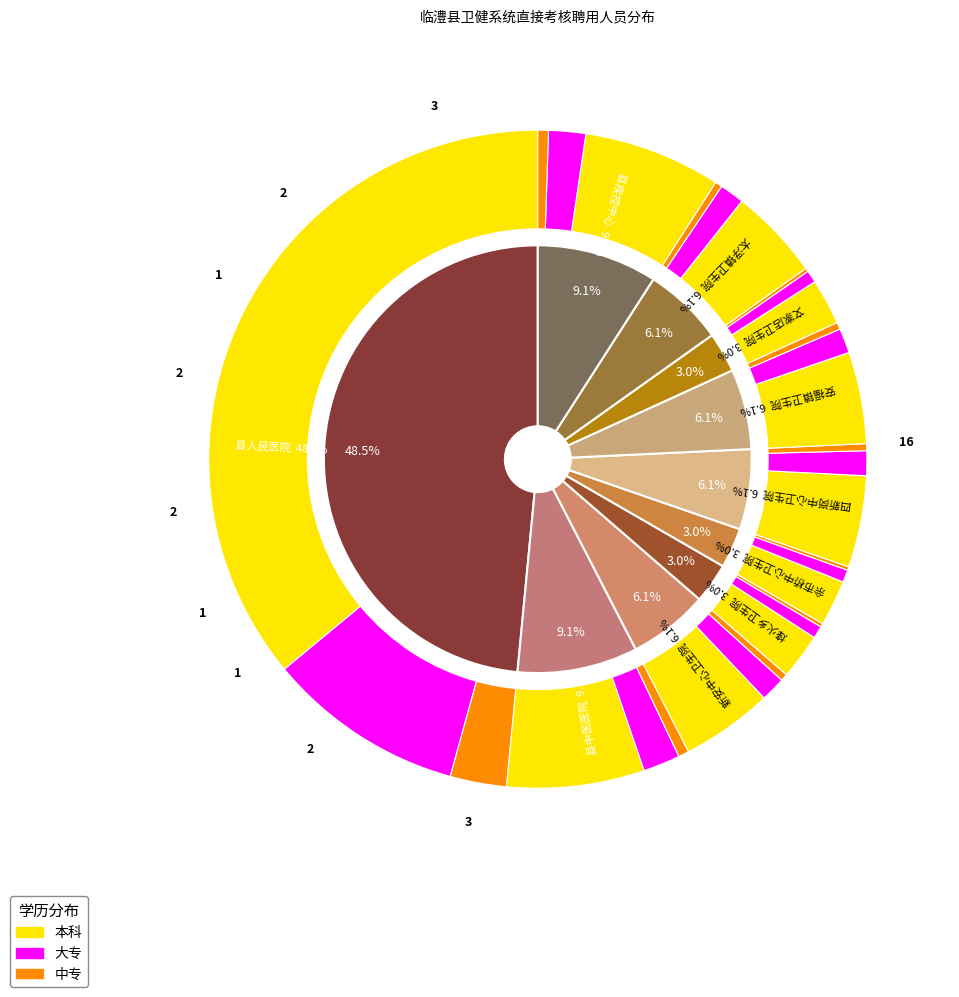

What percentage is NOT represented by 新安中心卫生院?

93.9%